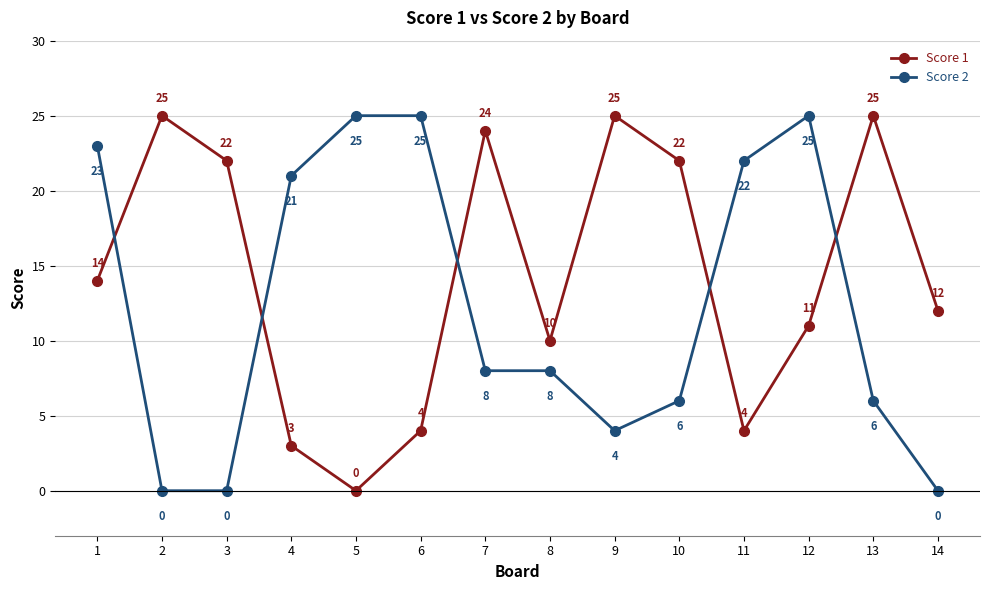

Rank the series by their average value, from lowest to highest.

Score 2, Score 1